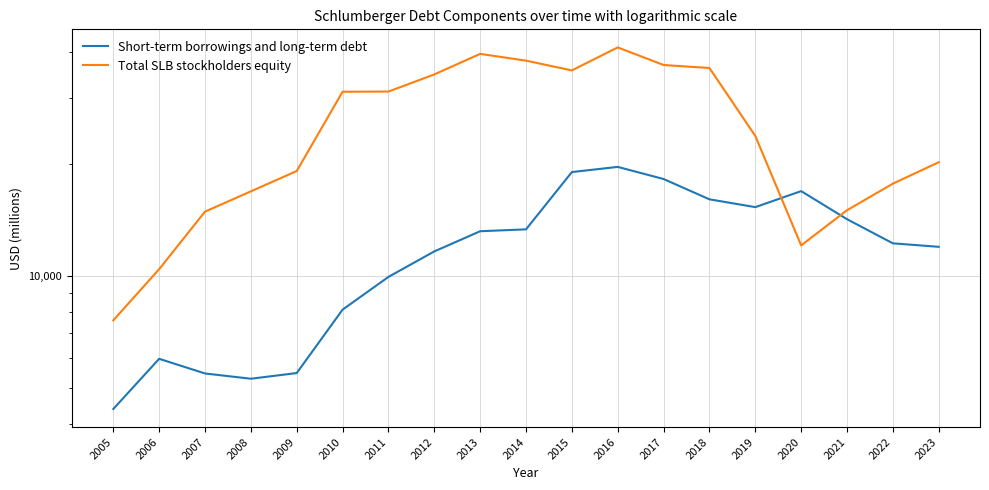

What are all the series names shown in the legend?

Short-term borrowings and long-term debt, Total SLB stockholders equity